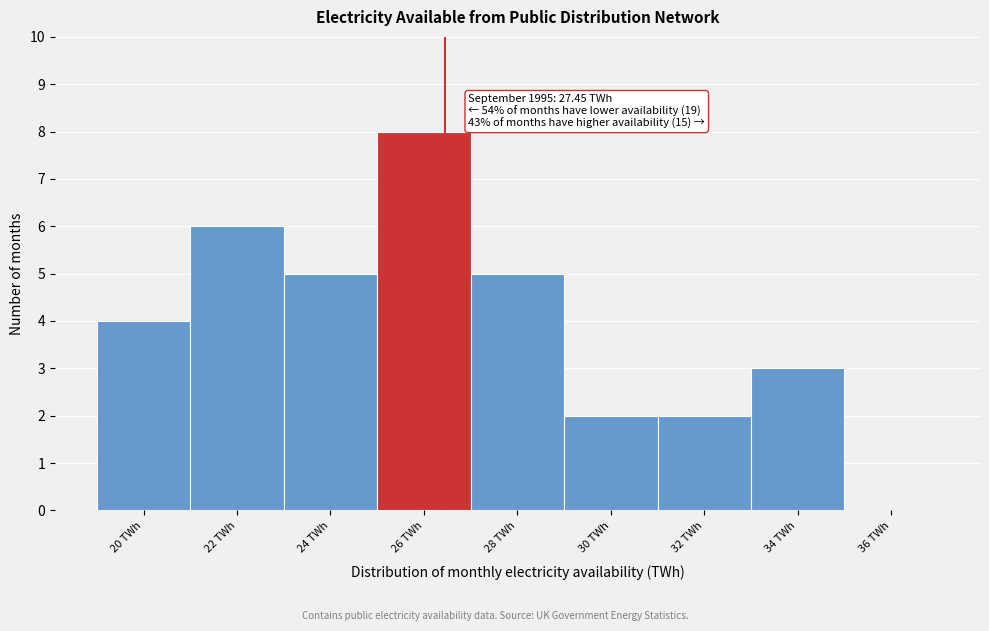

Reading right to left, extract all data points from this chart.

36 TWh=0	34 TWh=3	32 TWh=2	30 TWh=2	28 TWh=5	26 TWh=8	24 TWh=5	22 TWh=6	20 TWh=4